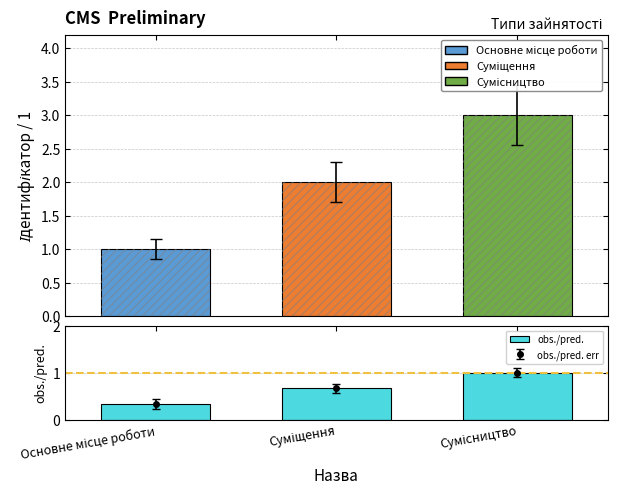

How many Ідентифікатор values are between 1 and 3?

3